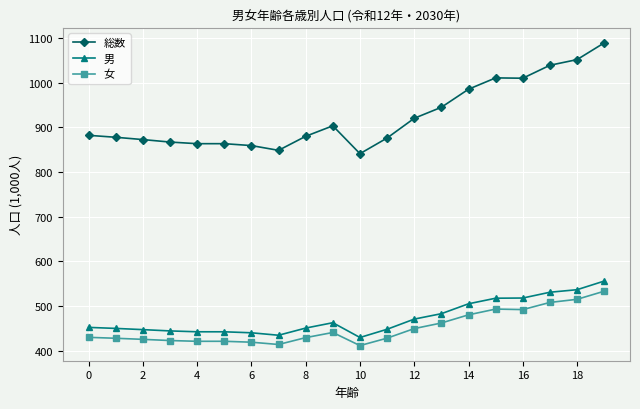

Which series has the largest total across all categories?

総数